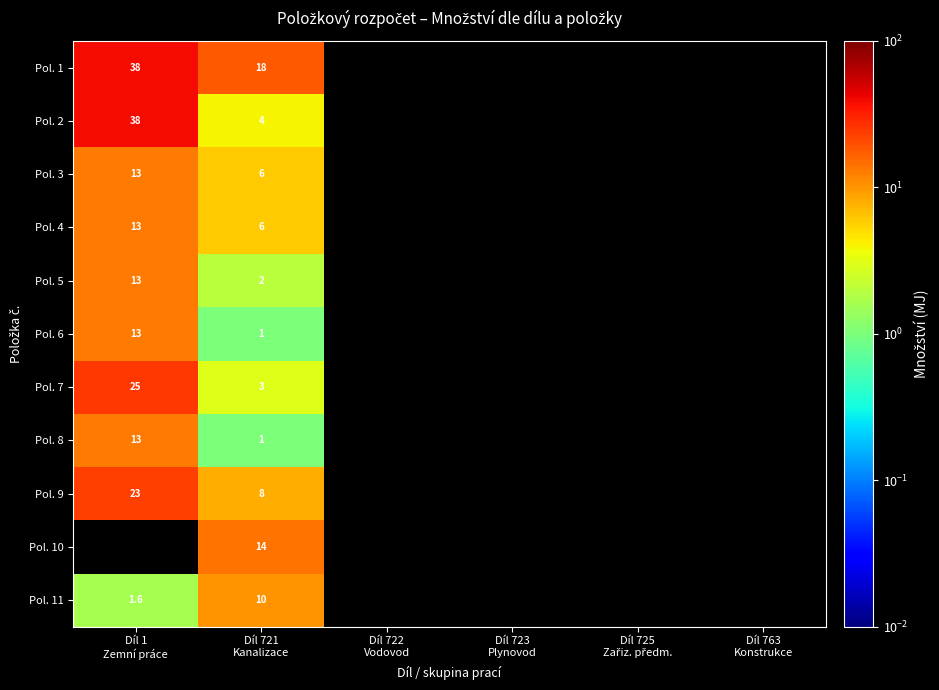

What is the spread (max minus min) of values at Díl 721
Kanalizace?

17.0